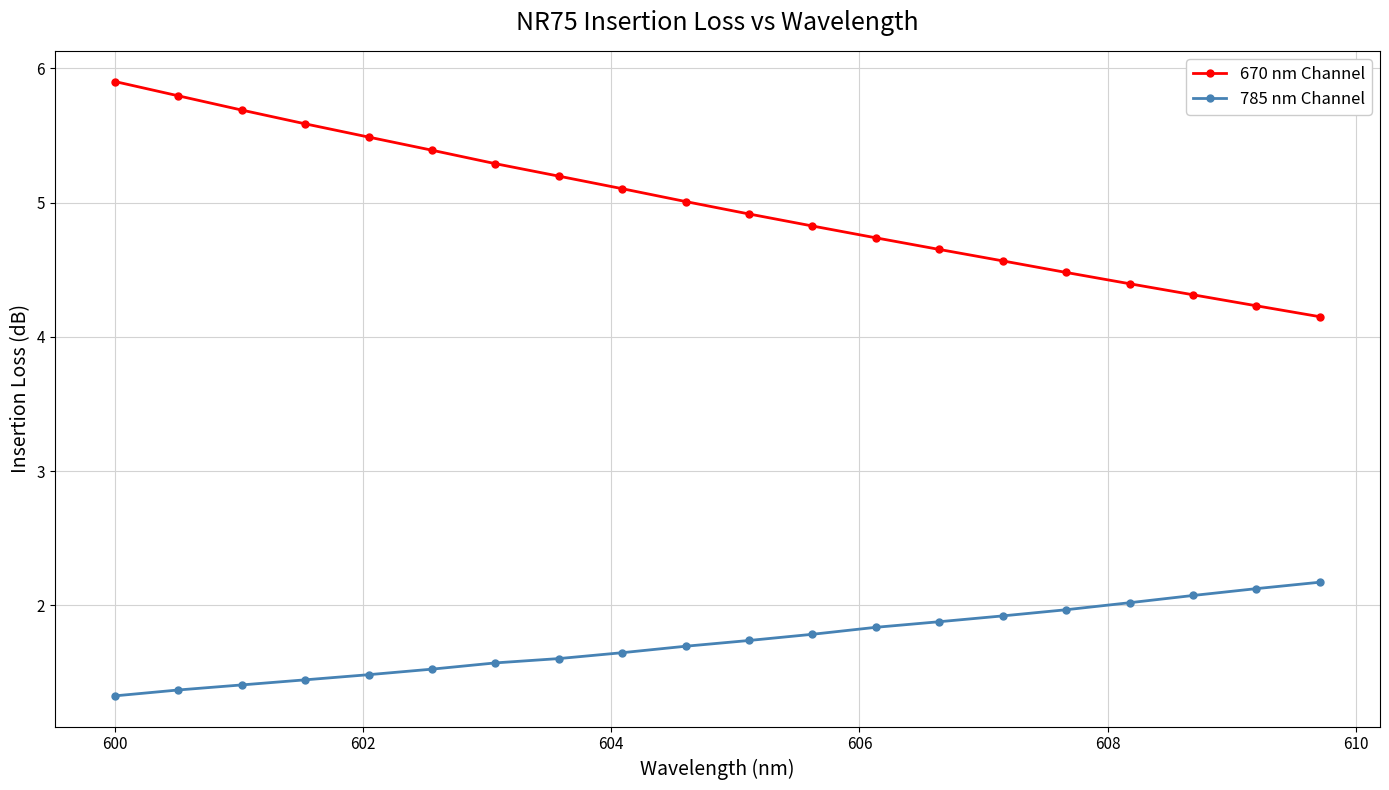

What is the sum of all 785 nm Channel values?

34.6